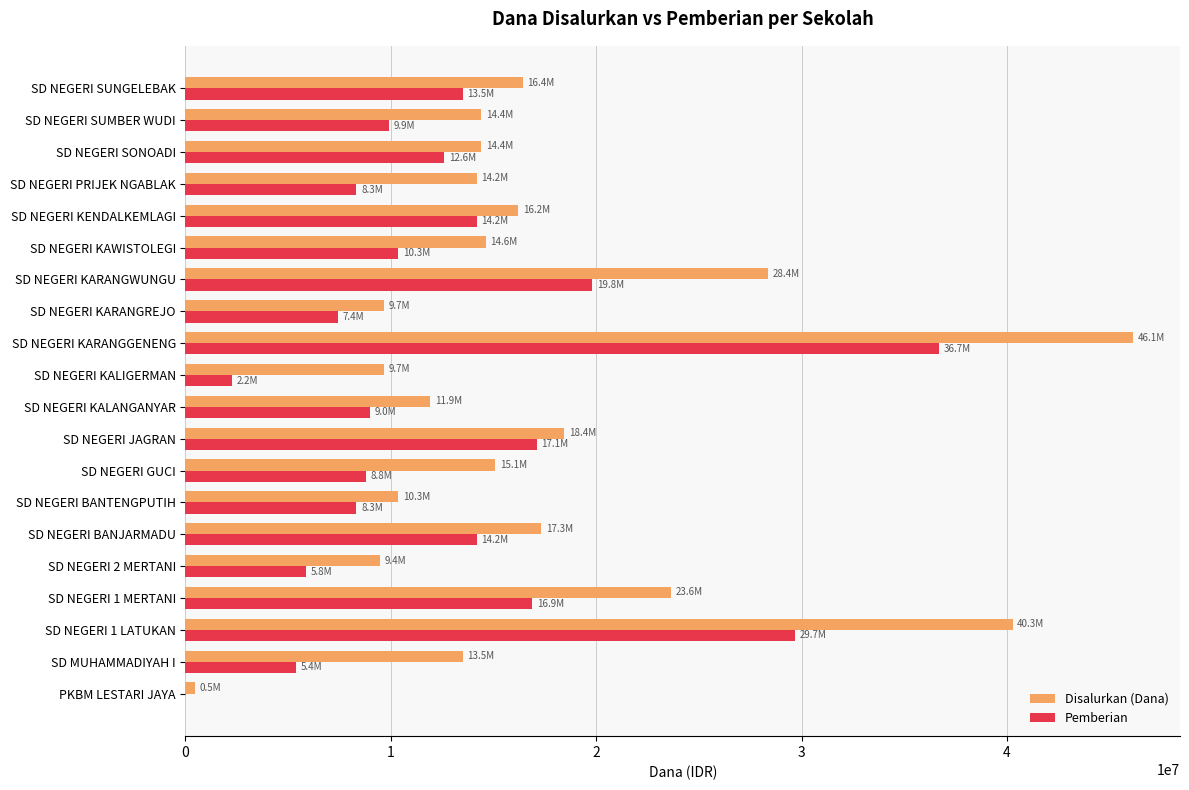

Which series has the widest spread of values?

Disalurkan (Dana)